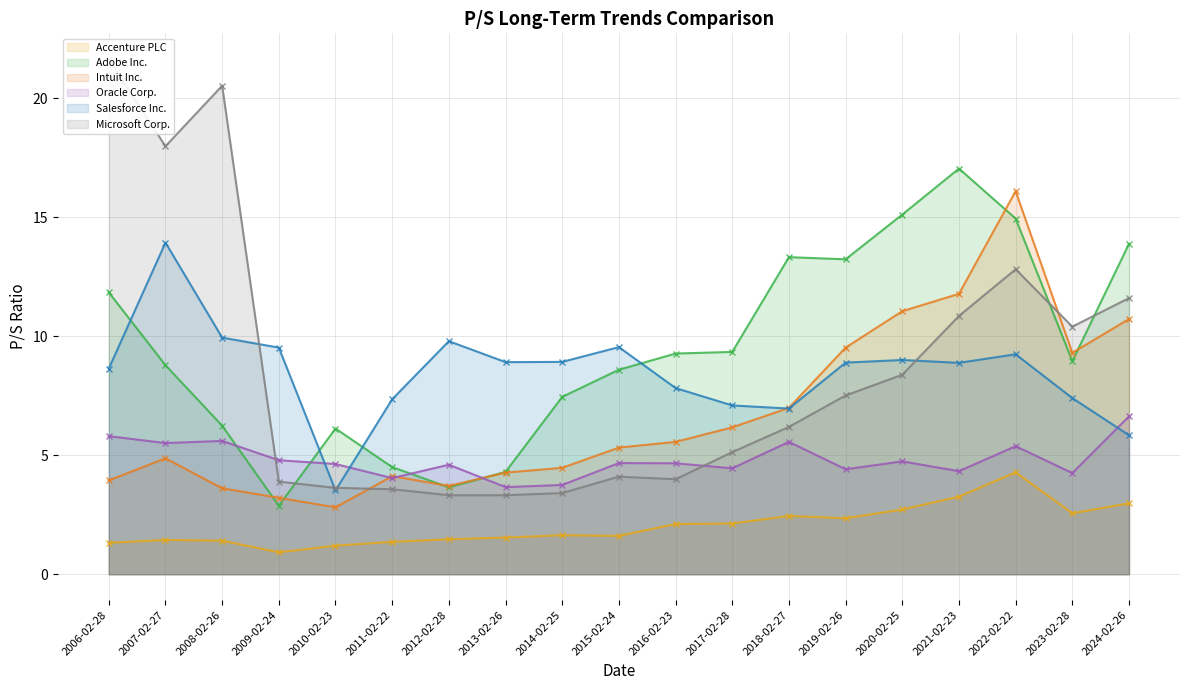

Read the Microsoft Corp. value at 2016-02-23.

4.0